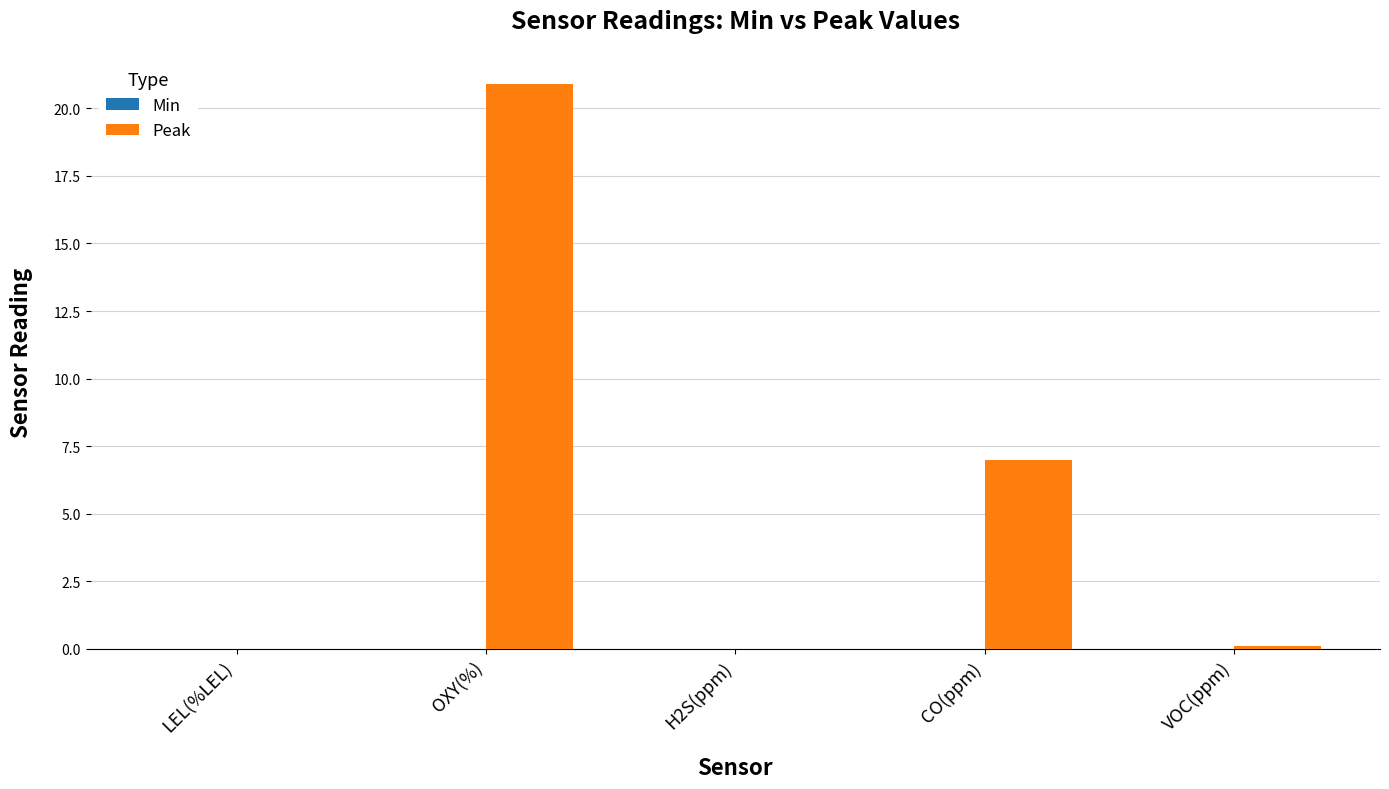

How many series are shown in this chart?

1